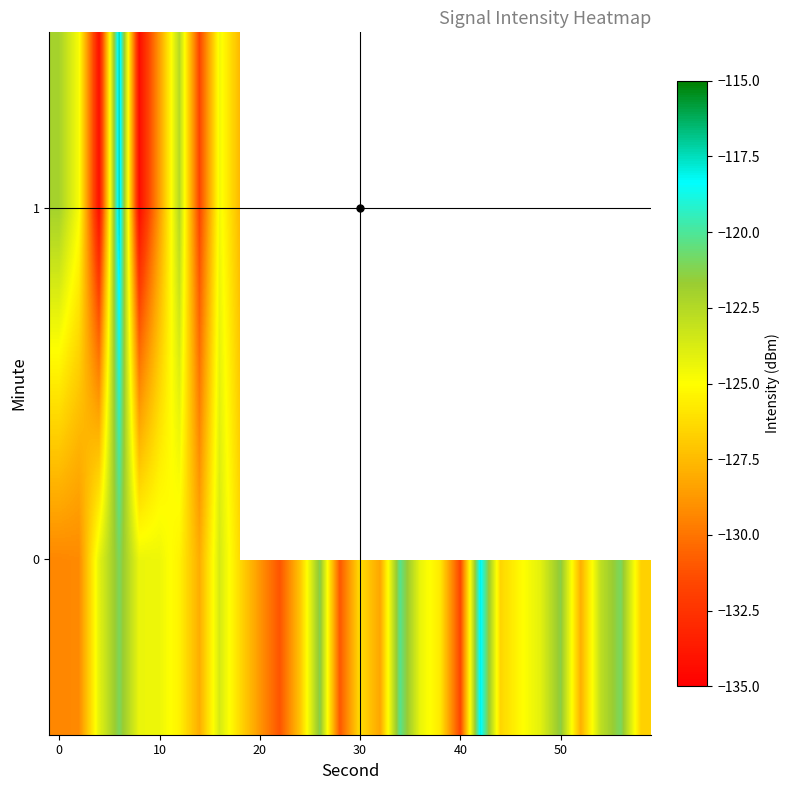

Count the number of categories in the chart.

30